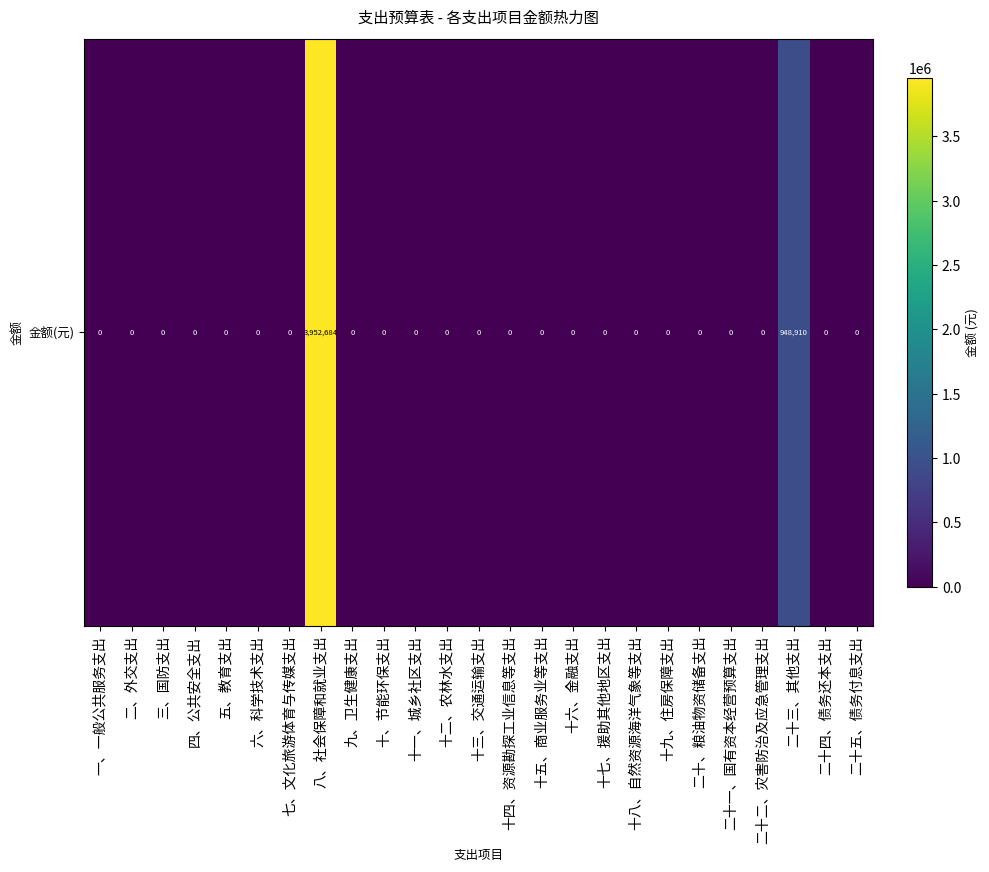

The value at 八、社会保障和就业支出 is 1210042.9. True or false?

False